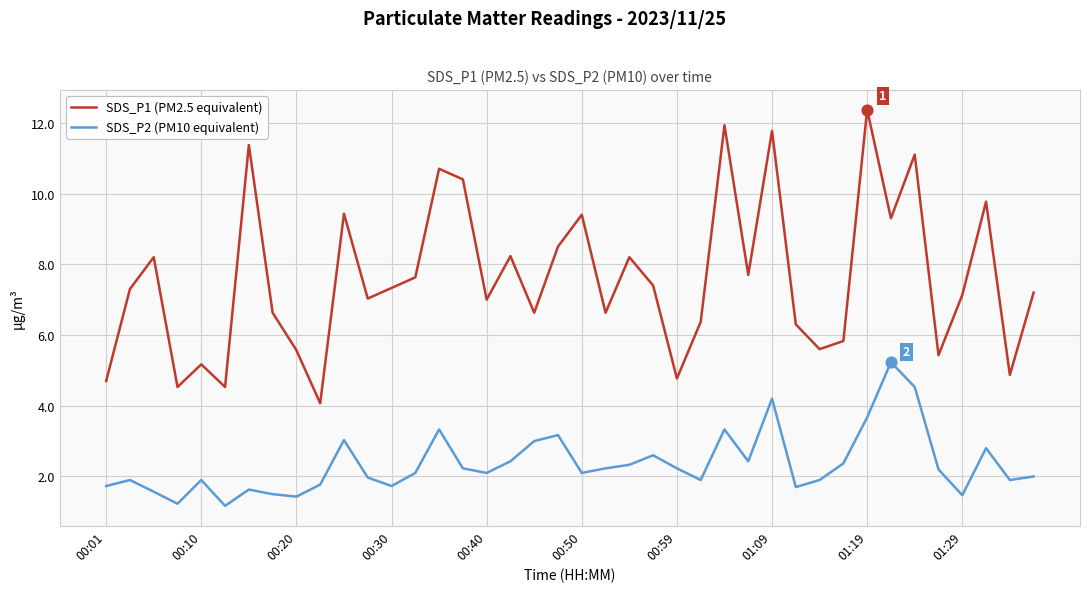

Which series has the widest spread of values?

SDS_P1 (PM2.5 equivalent)